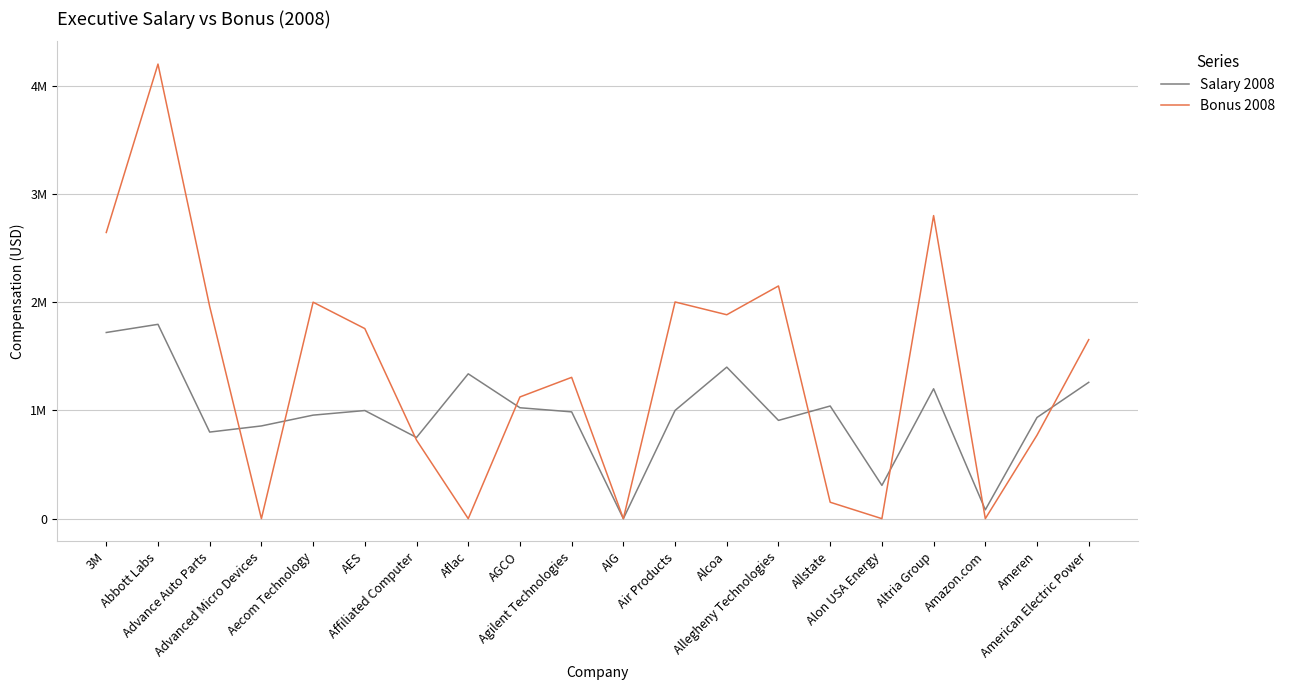

After their last crossing, which series has the higher values: Salary 2008 or Bonus 2008?

Bonus 2008